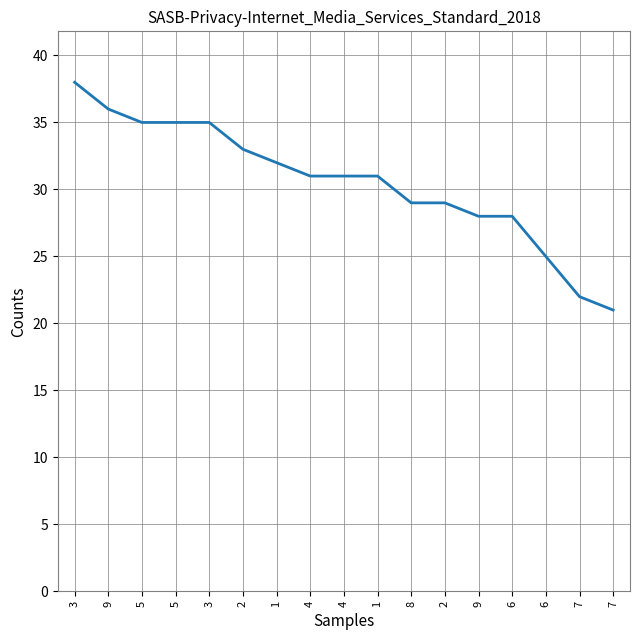

Does the chart display data point markers on the line(s)?

No